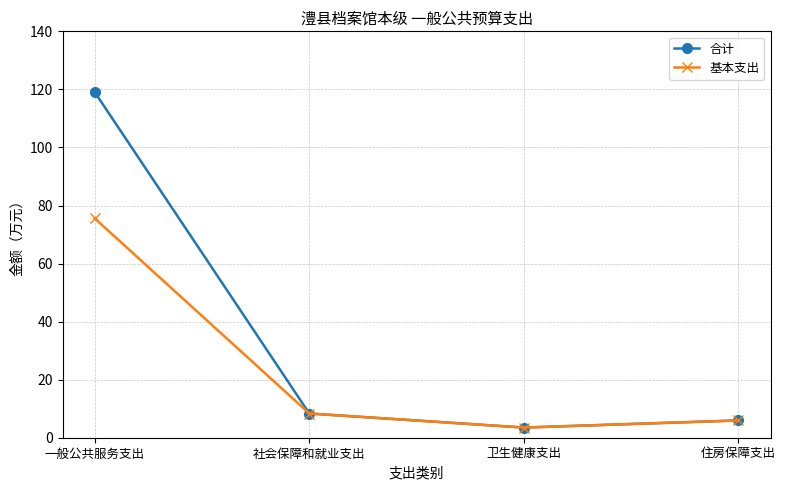

Is the value of 合计 at 卫生健康支出 greater than the value of 基本支出 at 社会保障和就业支出?

No